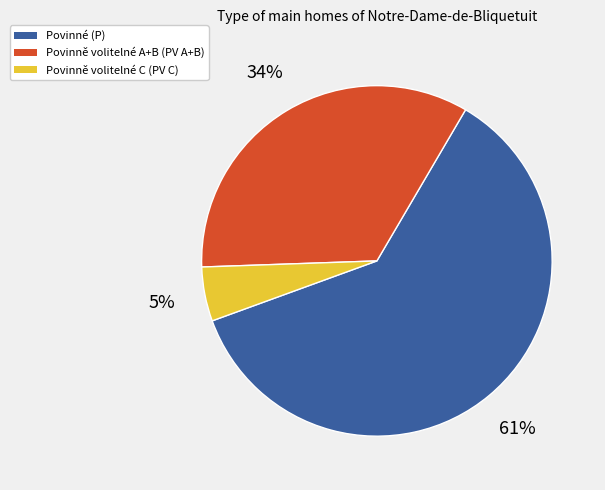

Does any single category account for the majority?

Yes